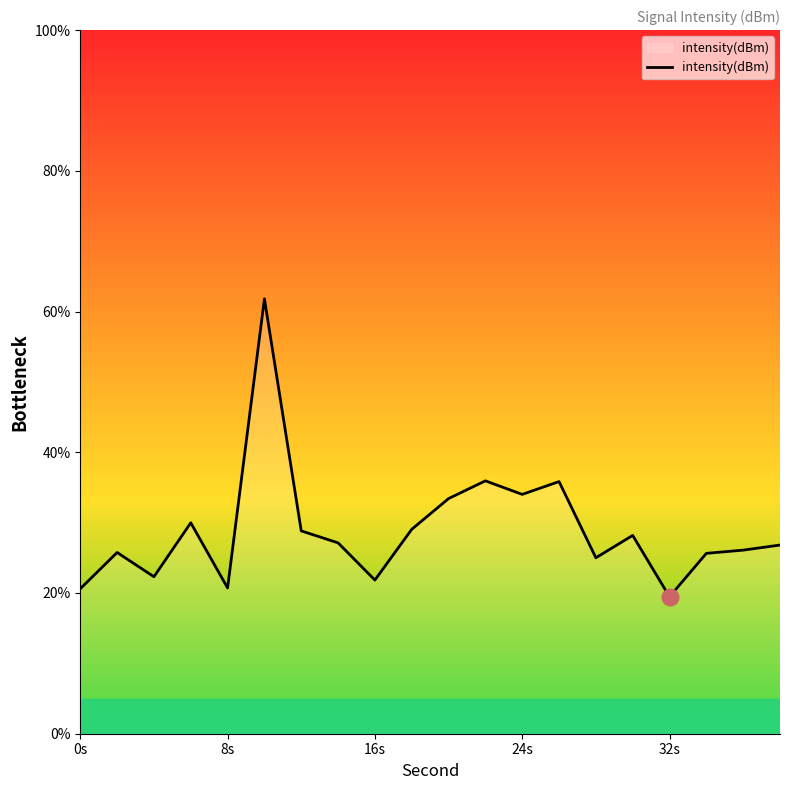

What is the smallest value displayed?

19.5